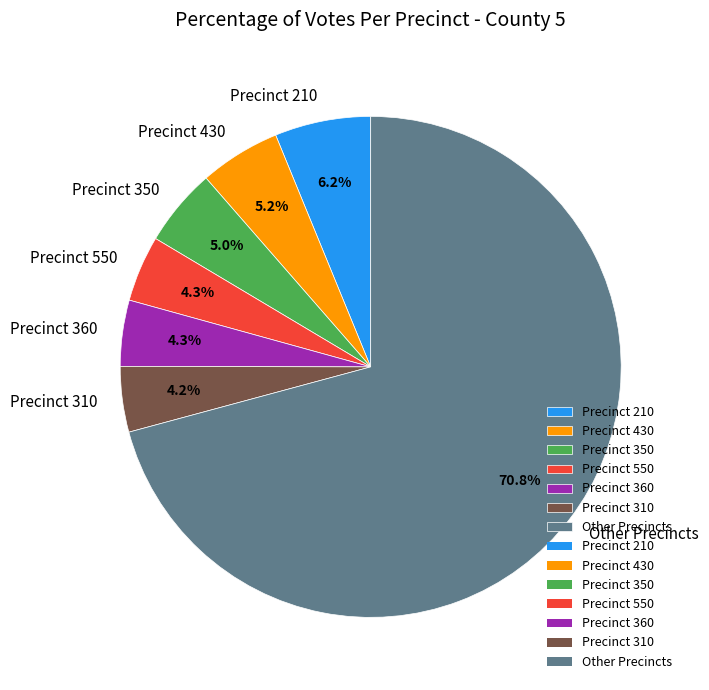

Combined, do Precinct 430 and Other Precincts account for over 50%?

Yes